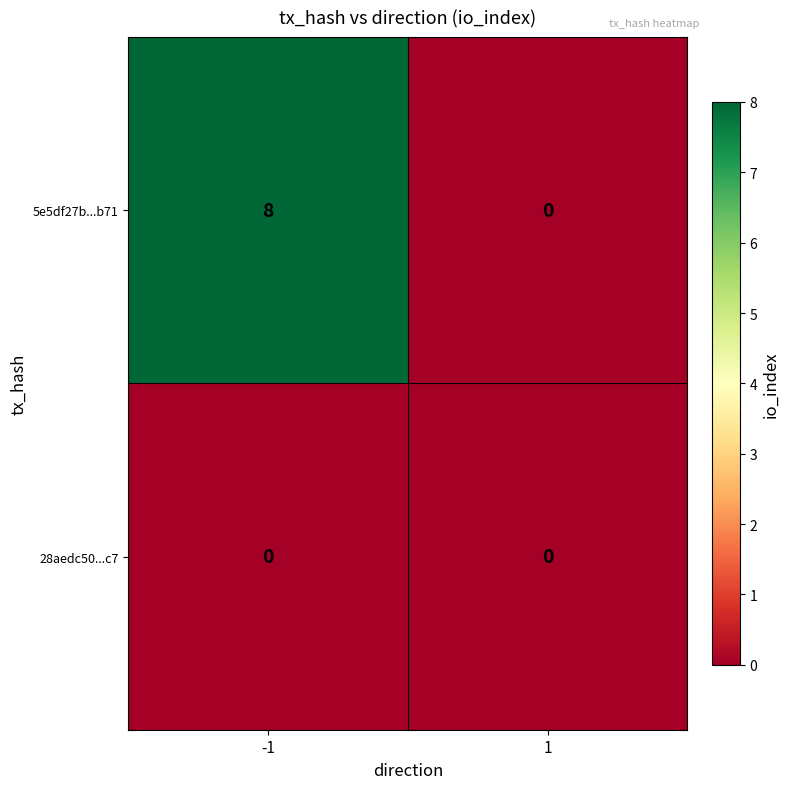

Reading left to right, transcribe all the data shown in this chart.

5e5df27b...b71: -1=8	1=0
28aedc50...c7: -1=0	1=0